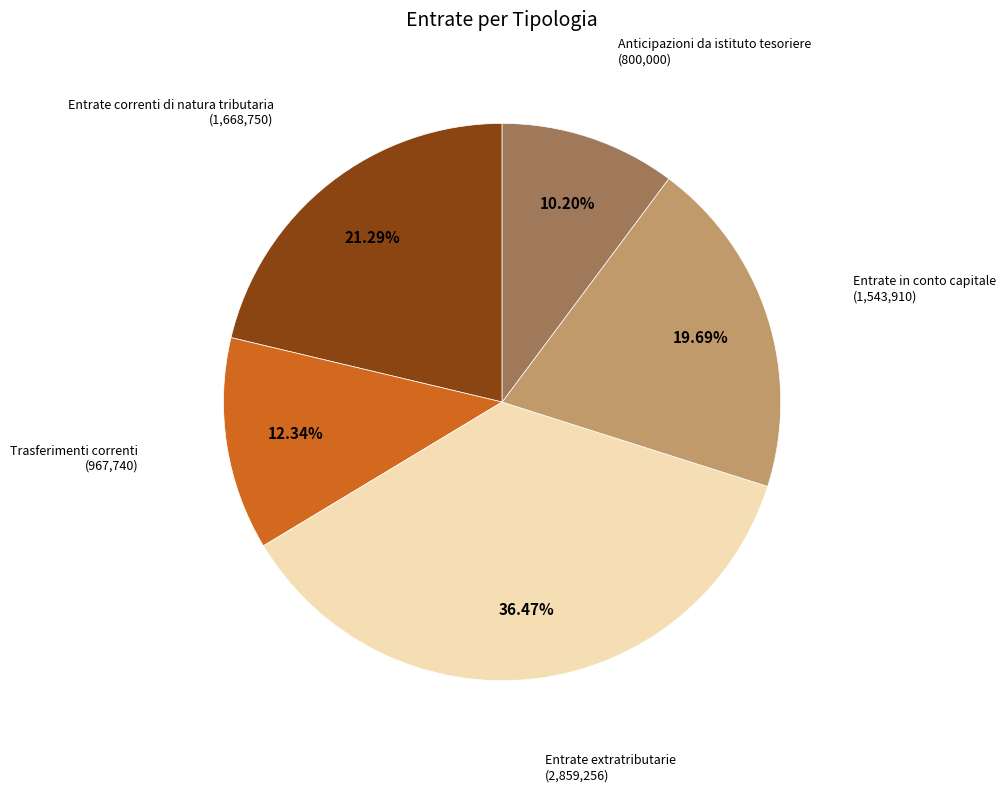

Does Entrate extratributarie account for over 50% of the chart?

No